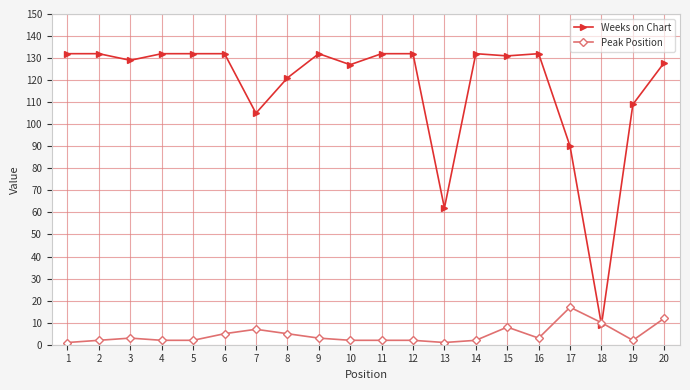

What is the value of the Weeks on Chart point at the 7th from the left?

105